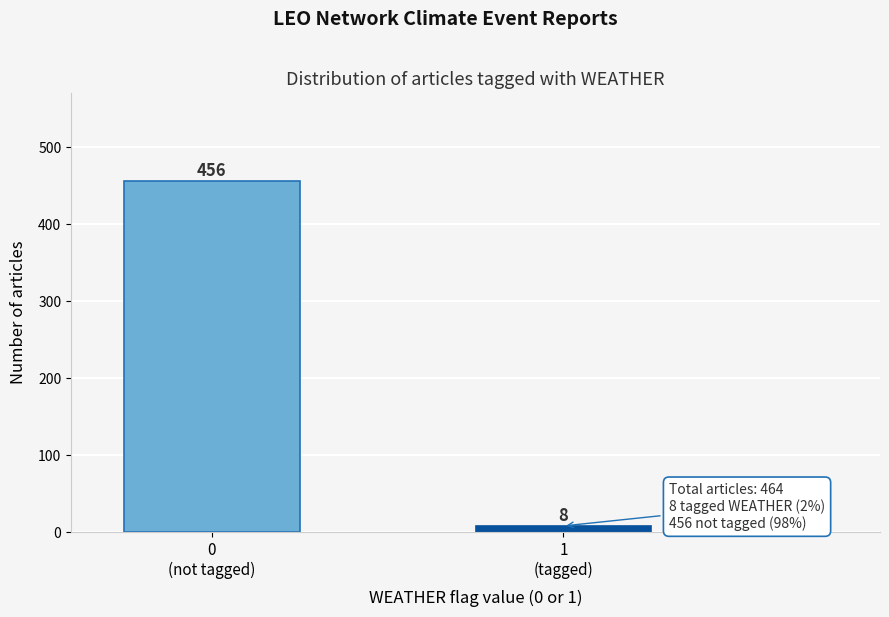

Reading left to right, what are all the values shown in this chart?

456	8